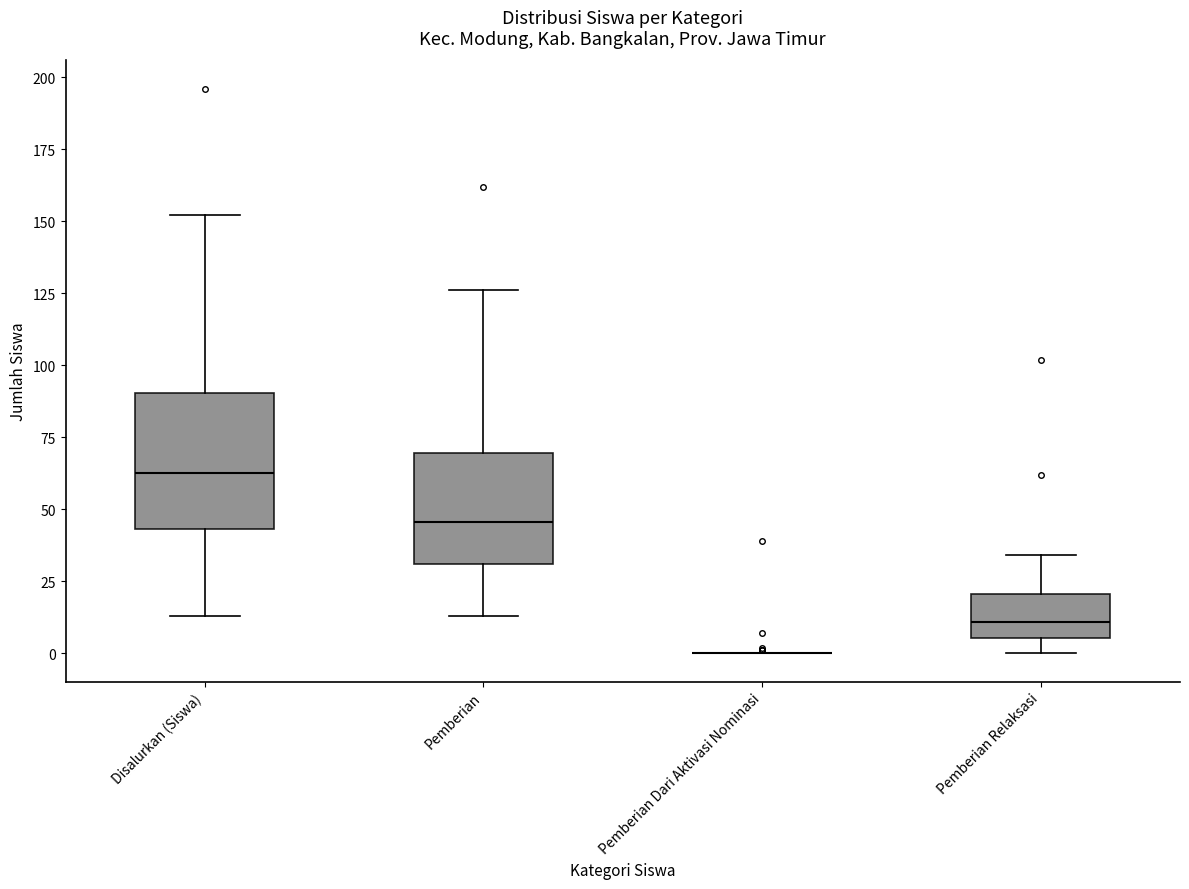

Reading left to right, transcribe this box plot: for each box, give where its median line is, the range the box spans, and where its two whiskers end, as read against the y-axis. The values are not printed on the chart, so give them approximately, as read against the axis.

Disalurkan (Siswa): median 65, box 45 to 90, whiskers 15 to 150
Pemberian: median 45, box 30 to 70, whiskers 15 to 125
Pemberian Dari Aktivasi Nominasi: box collapsed to a line at 0, whiskers 0 to 0
Pemberian Relaksasi: median 10, box 5 to 20, whiskers 0 to 35